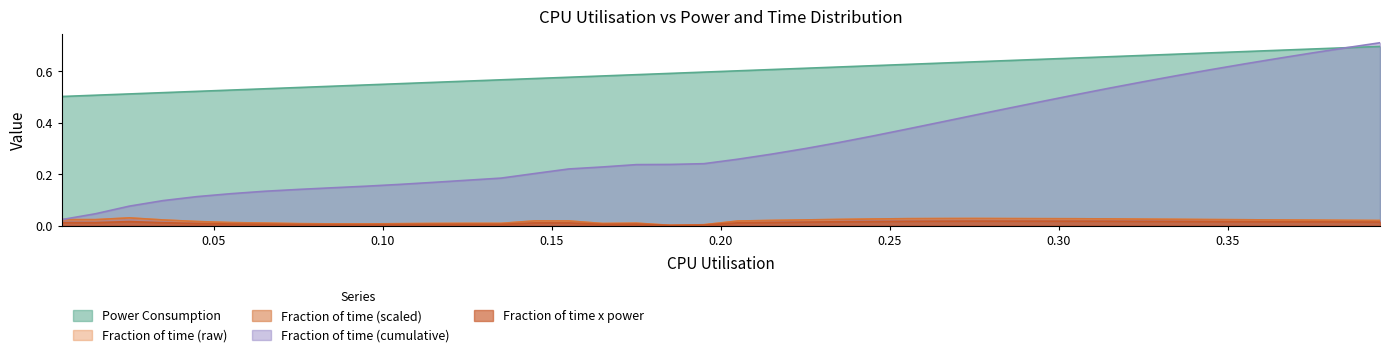

True or false: Power Consumption and Fraction of time x power cross at least once.

False